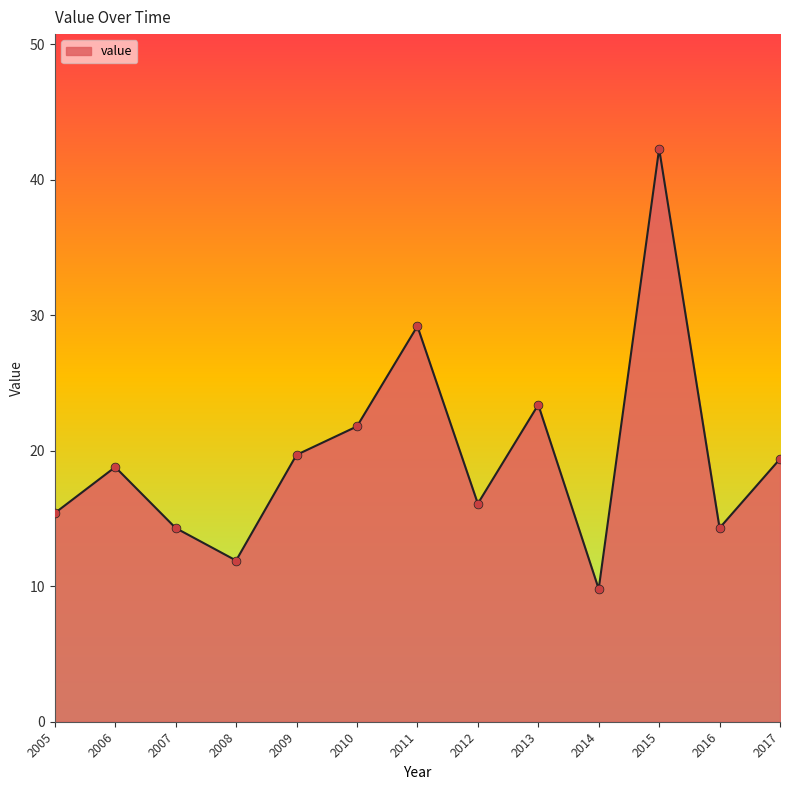

Which has a higher value, 2010 or 2014?

2010